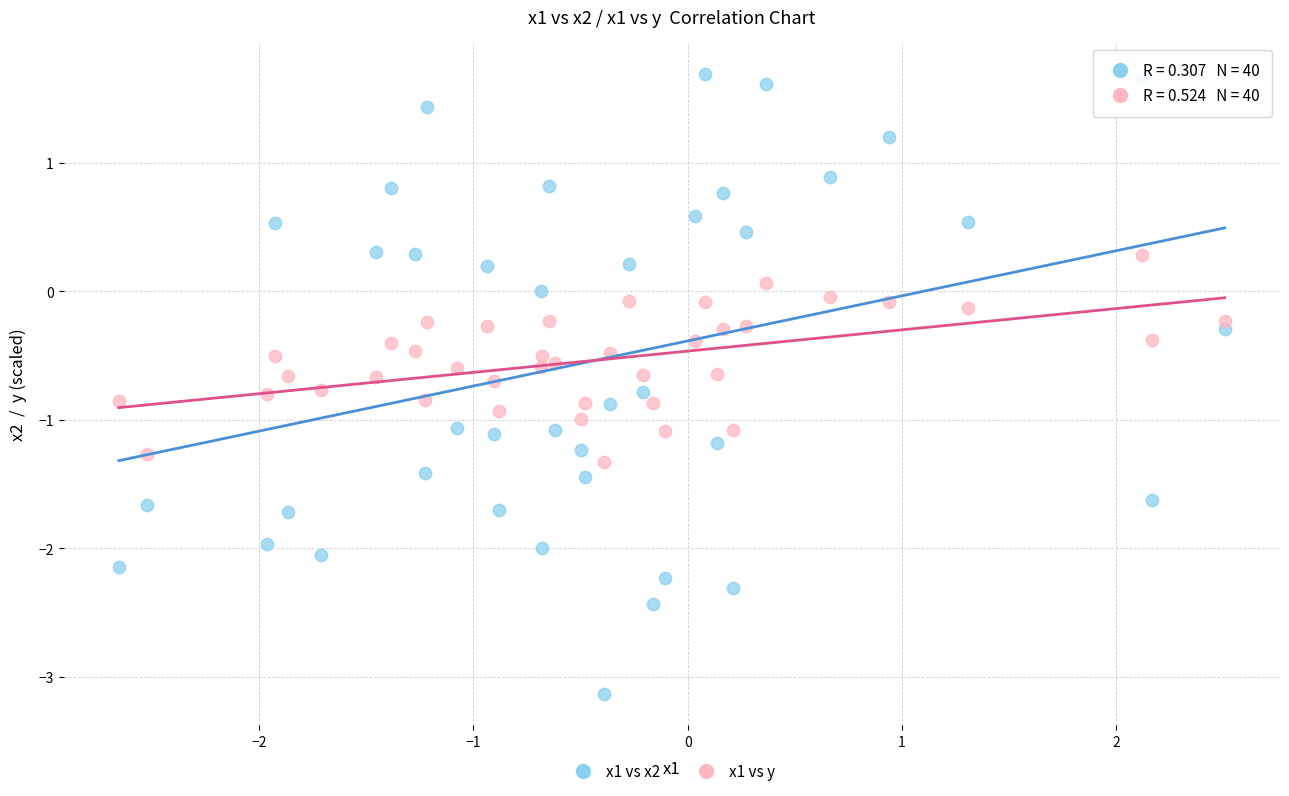

What are all the series names shown in the legend?

x1 vs x2, x1 vs y